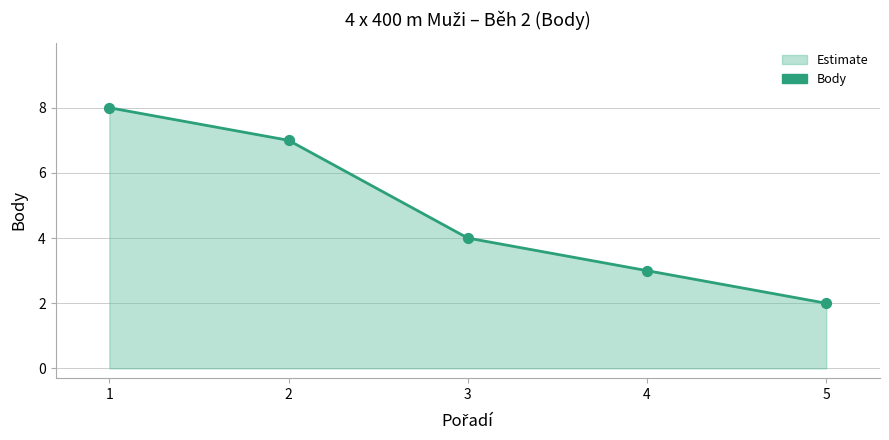

What is the ratio of the value at 5 to the value at 1?

0.2